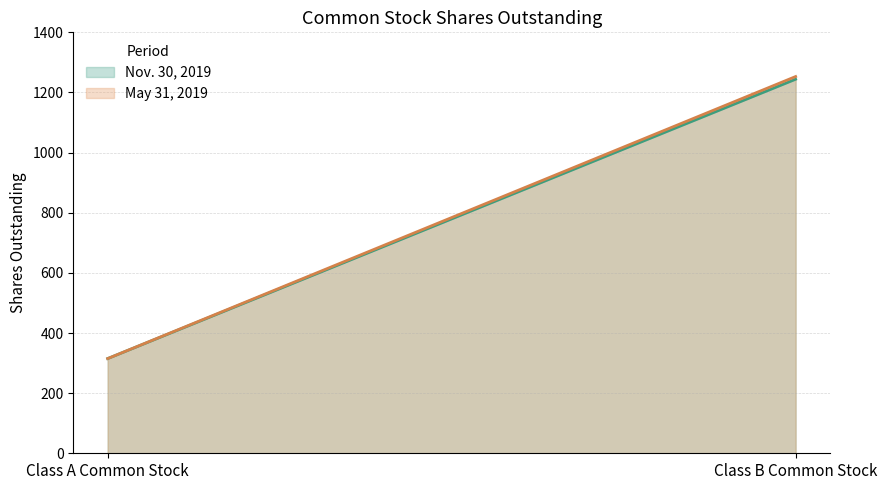

What is the average value of the Nov. 30, 2019 series?

780